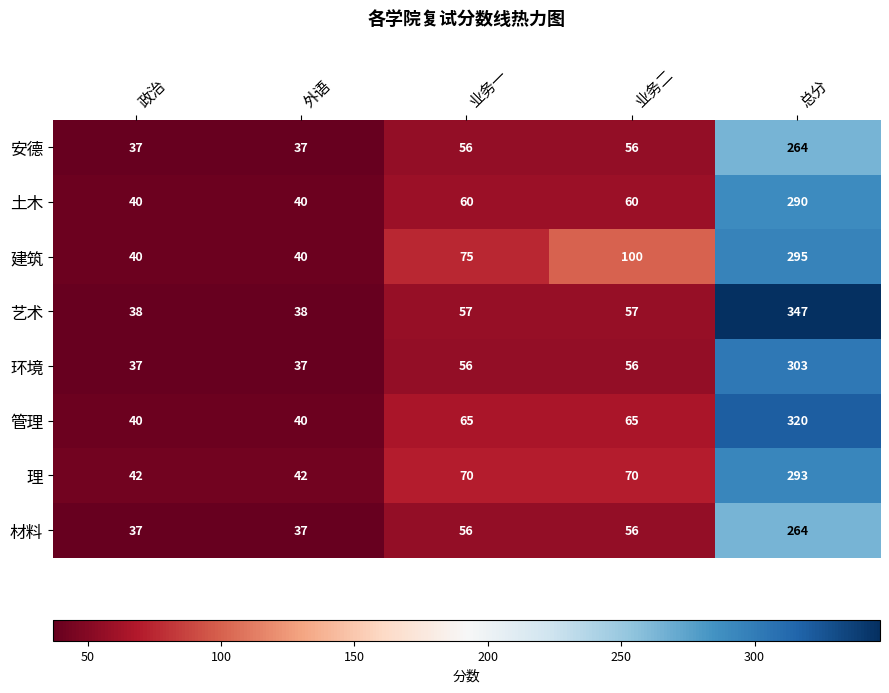

What is the spread (max minus min) of values at 业务一?

19